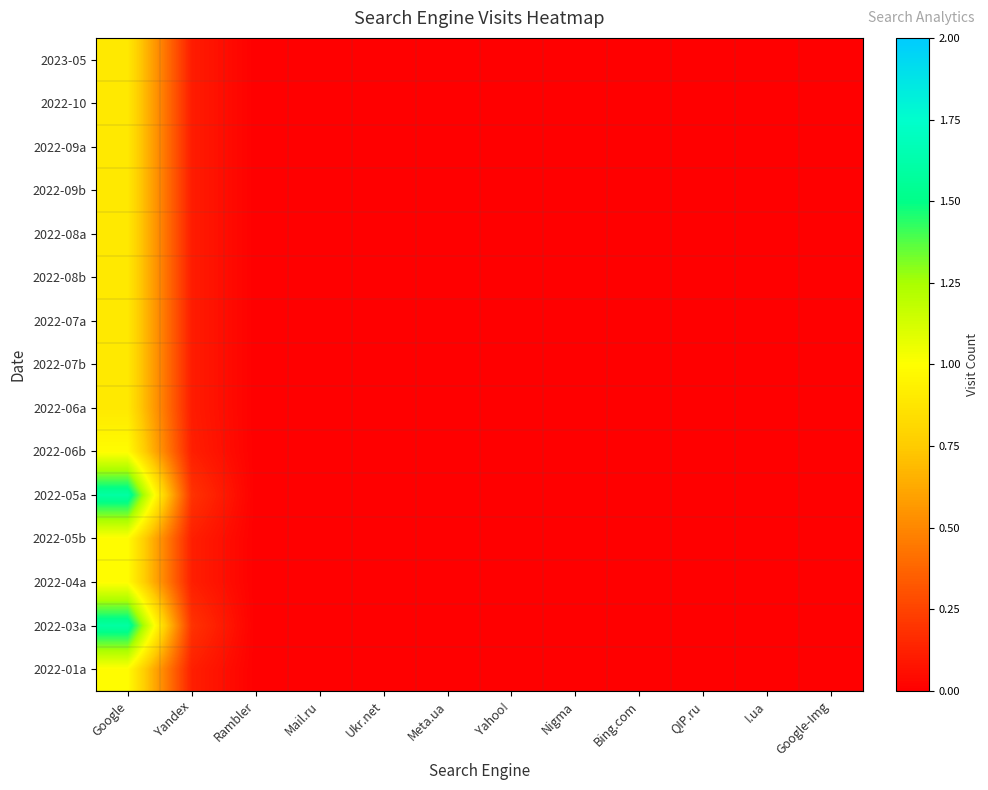

Between Yandex and Ukr.net, which series saw the biggest shift?

2022-05a